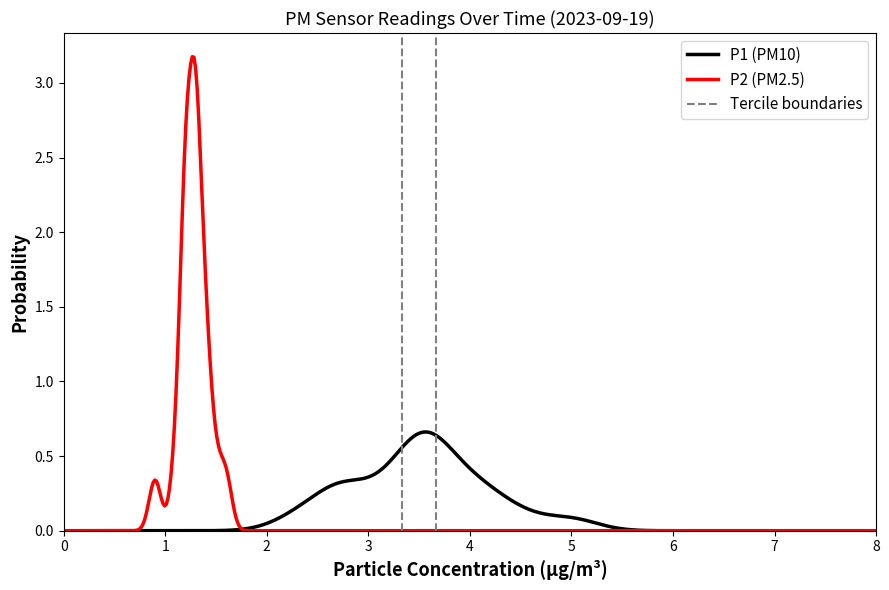

How many categories are shown in the chart?

20